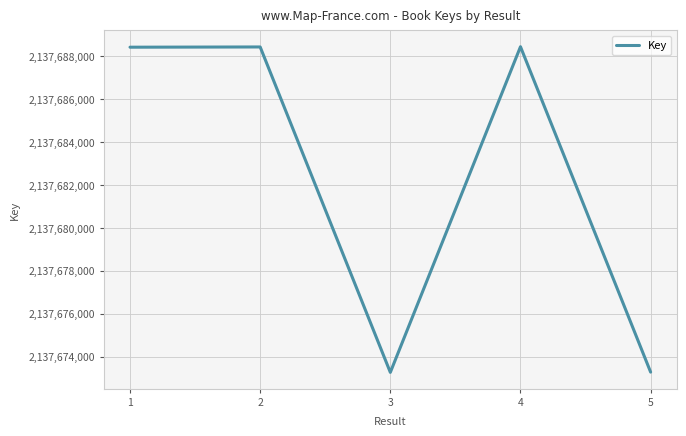

What is the greatest value displayed?

2137688446